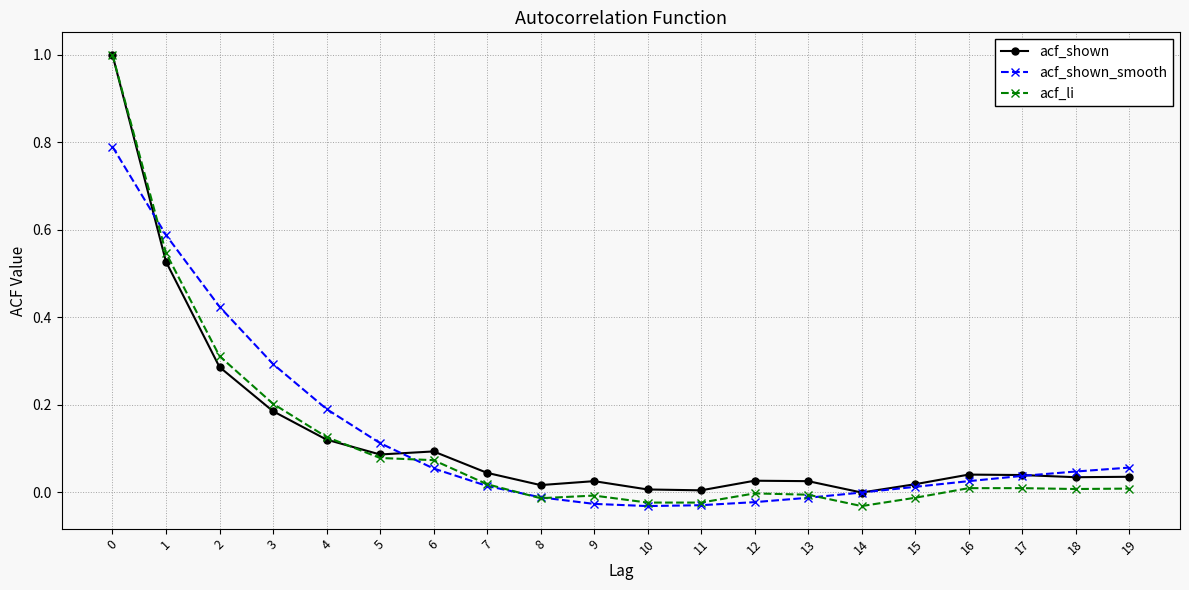

Which series has the largest range (max minus min)?

acf_li